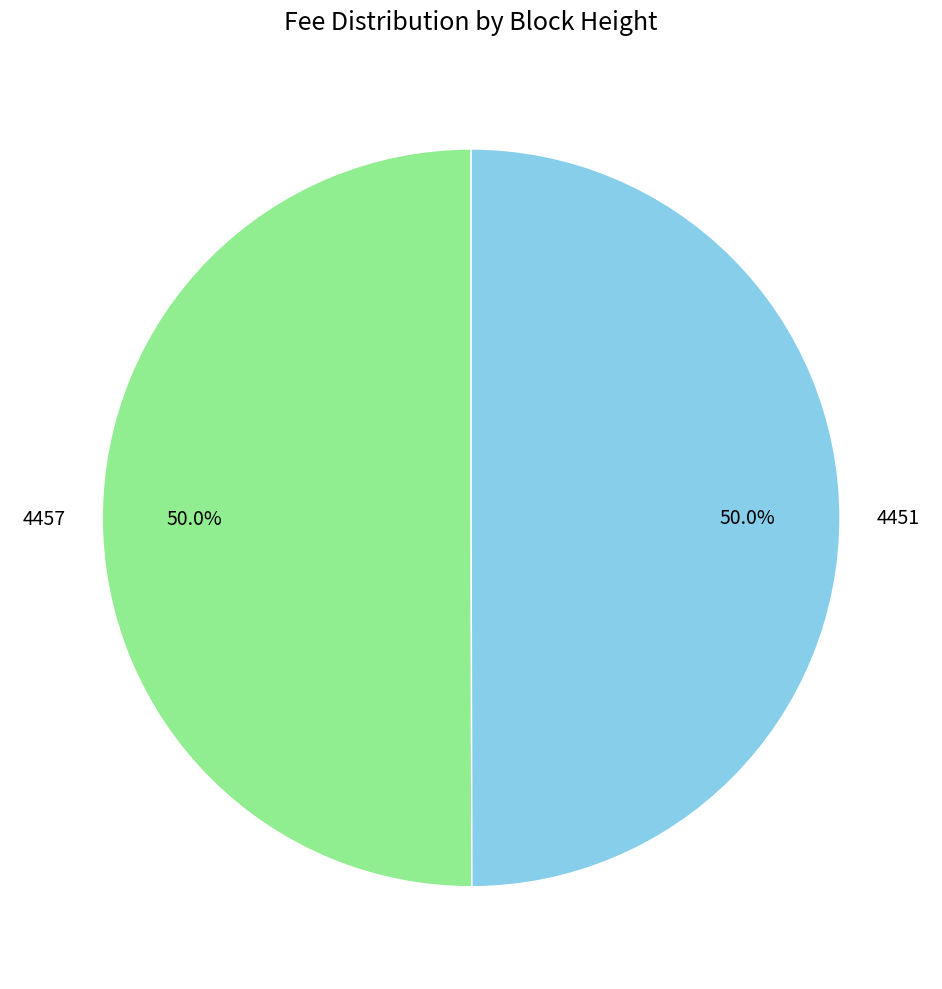

How much of the chart is everything except 4457?

50.0%